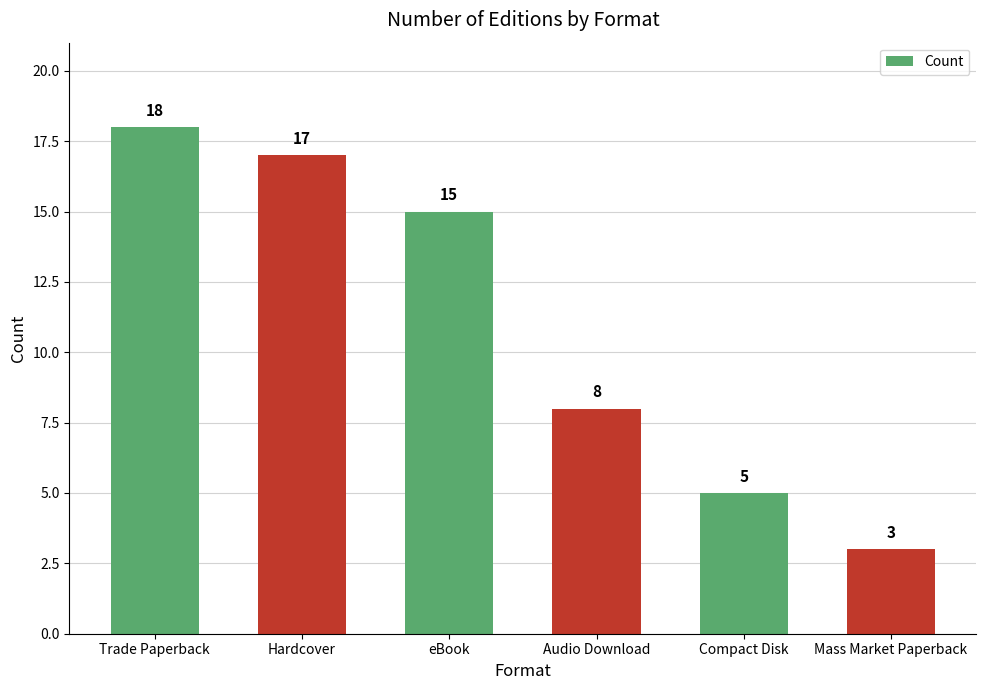

Does the chart contain stacked bars?

No